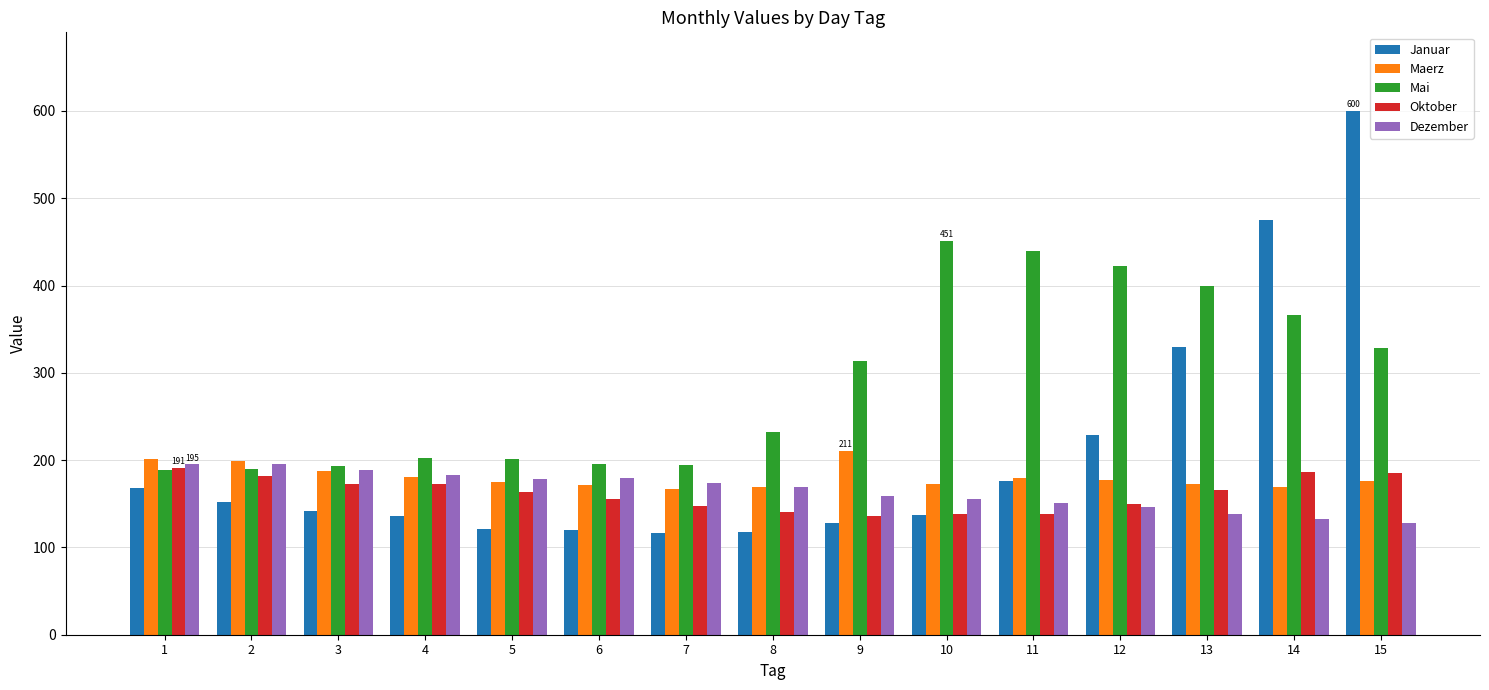

What is the highest value of the Oktober series?

191